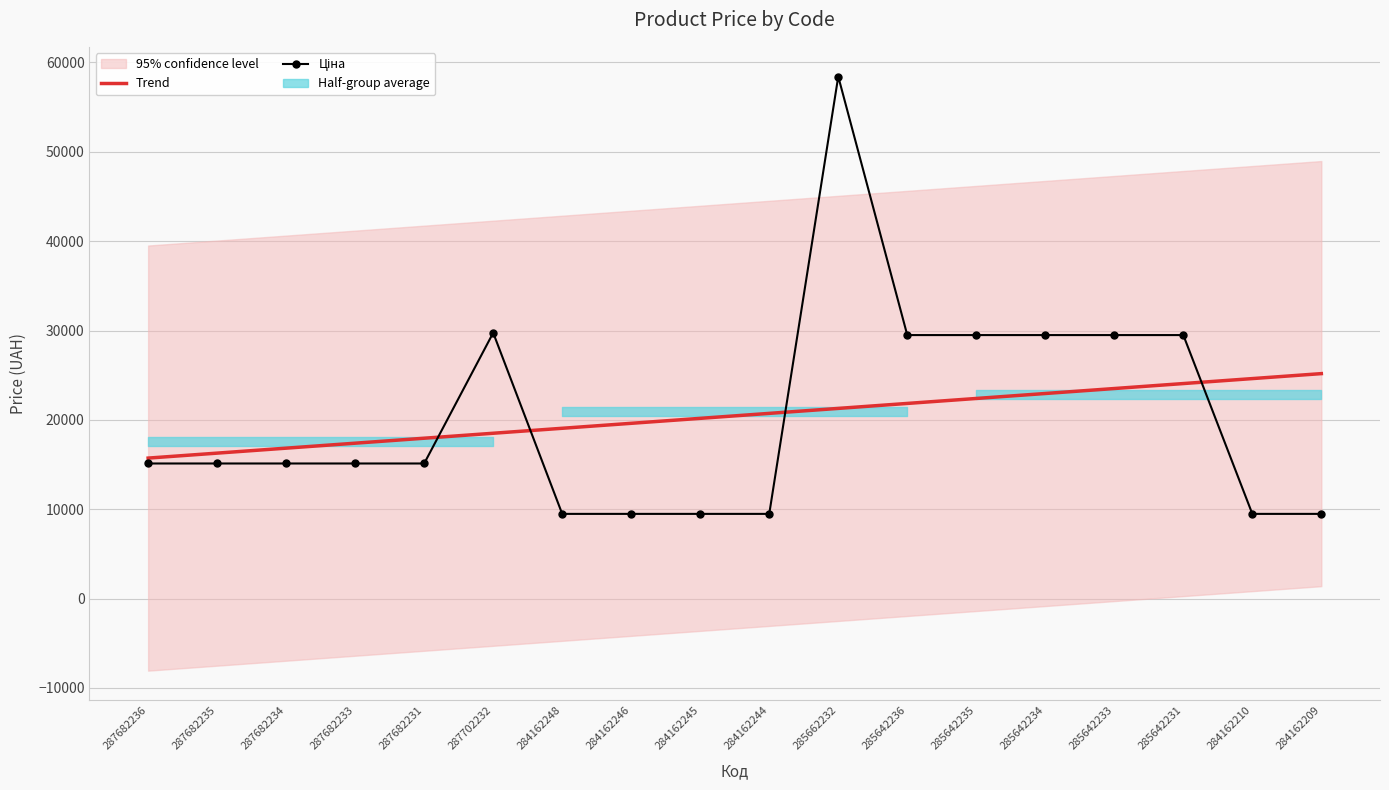

How many data points in Ціна are above 15120?

7